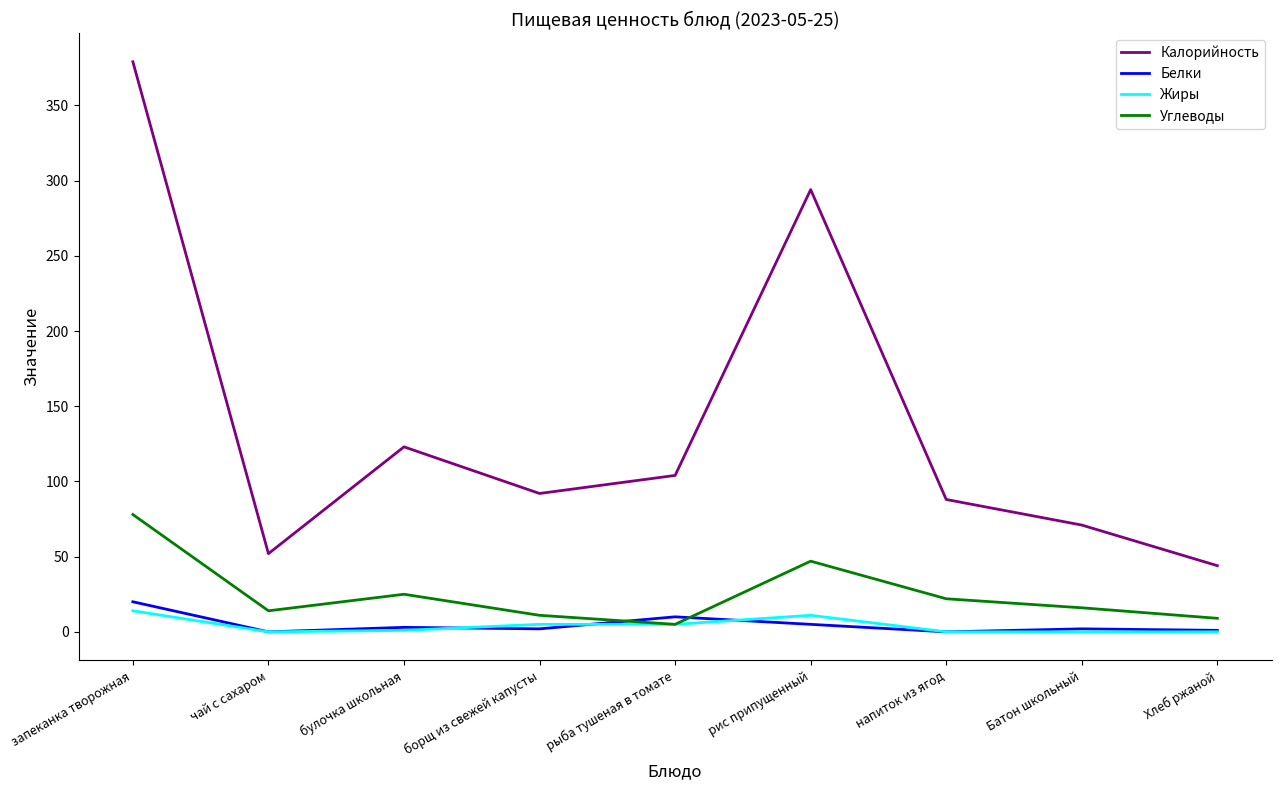

How many series are shown in this chart?

4